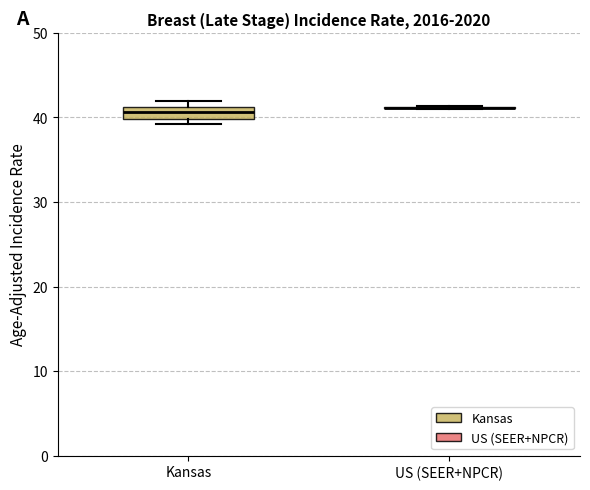

Reading left to right, transcribe this box plot: for each box, give where its median line is, the range the box spans, and where its two whiskers end, as read against the y-axis. The values are not printed on the chart, so give them approximately, as read against the axis.

Kansas: median 41 (inside the box), box 40 to 41, whiskers 39 to 42
US (SEER+NPCR): box collapsed to a line at 41, whiskers 41 to 41